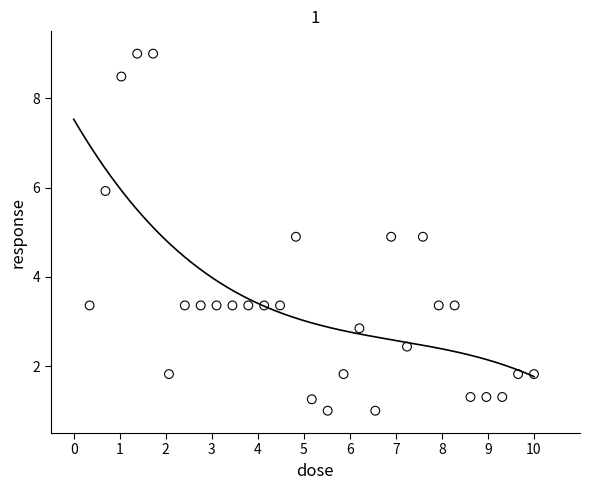

What is the range of Y values (max minus min)?

8.0